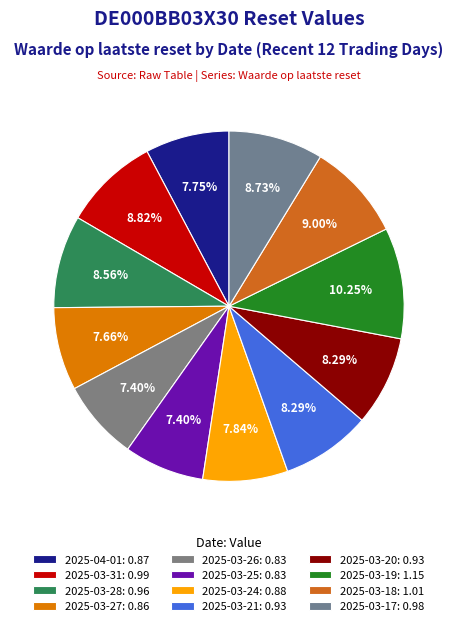

How many segments does this pie chart have?

12